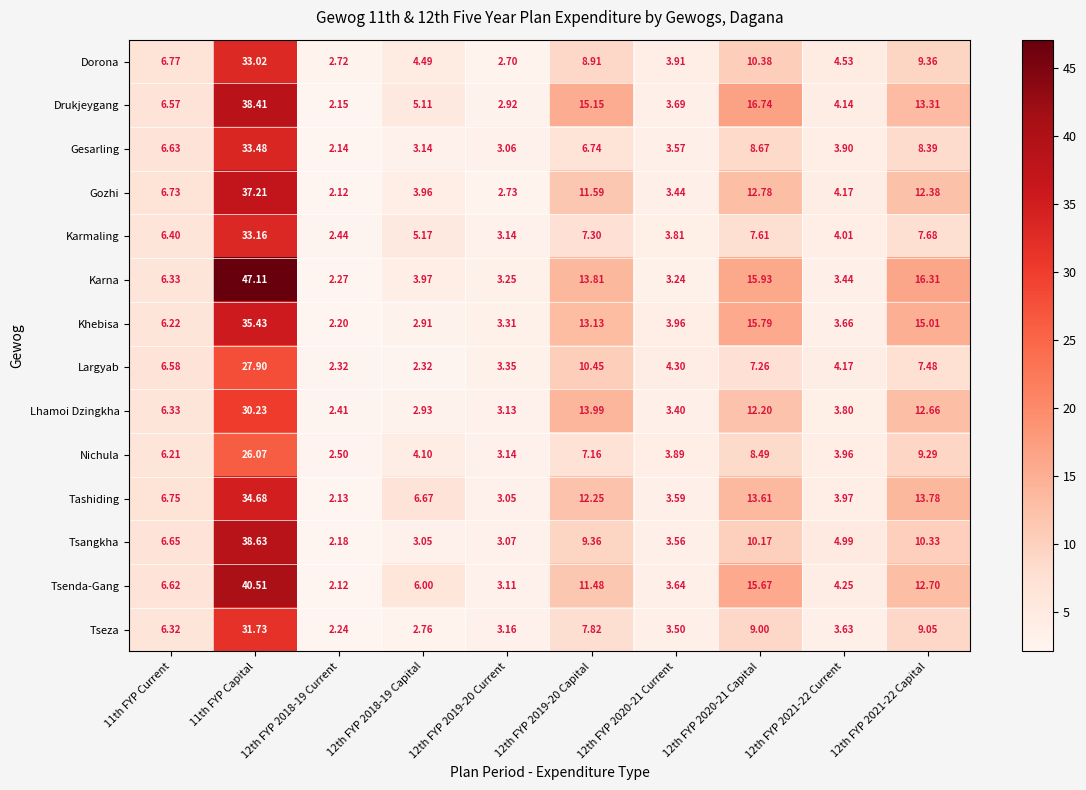

How many series are shown in this chart?

14